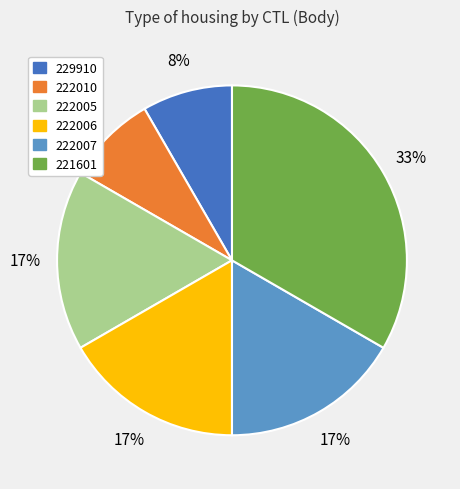

Does any single category account for the majority?

No